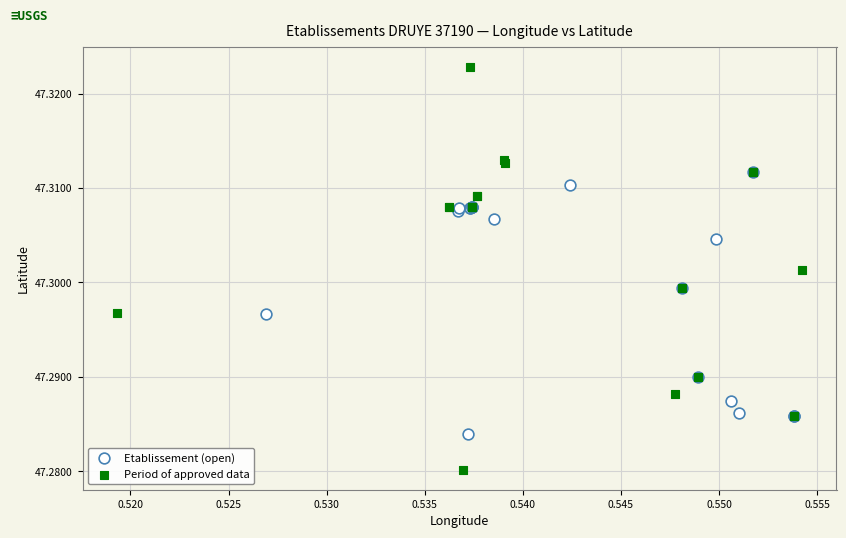

Which series has the widest spread of Y values?

Period of approved data